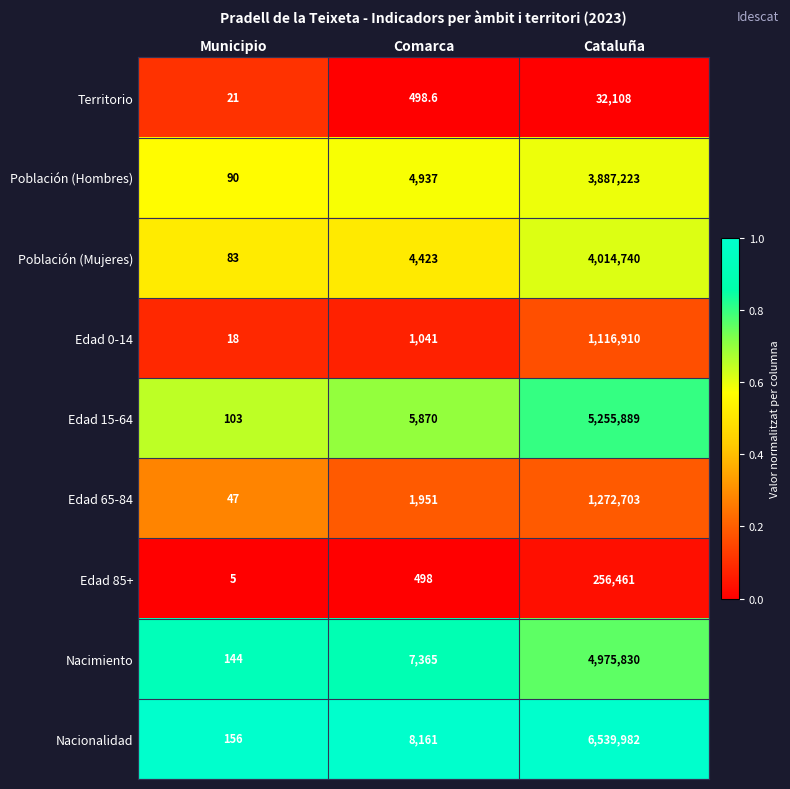

What is the difference between the Edad 0-14 values at Municipio and Cataluña?

1116892.0